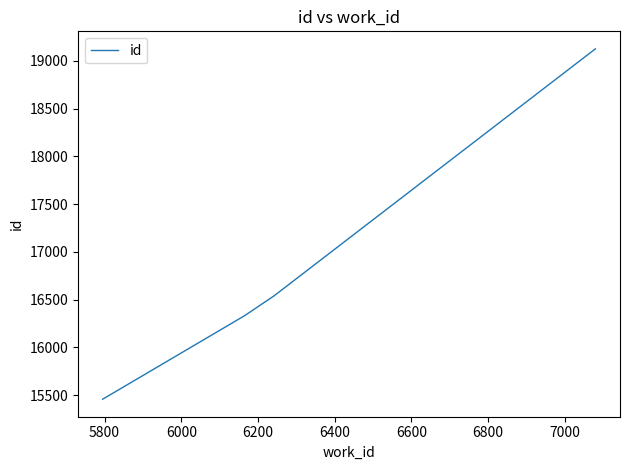

What is the maximum value shown in the chart?

19125